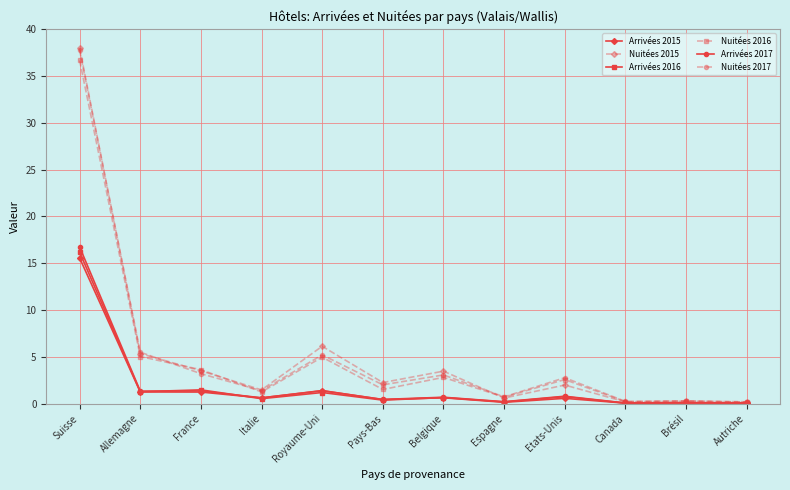

Which label corresponds to the largest value in the chart?

Suisse